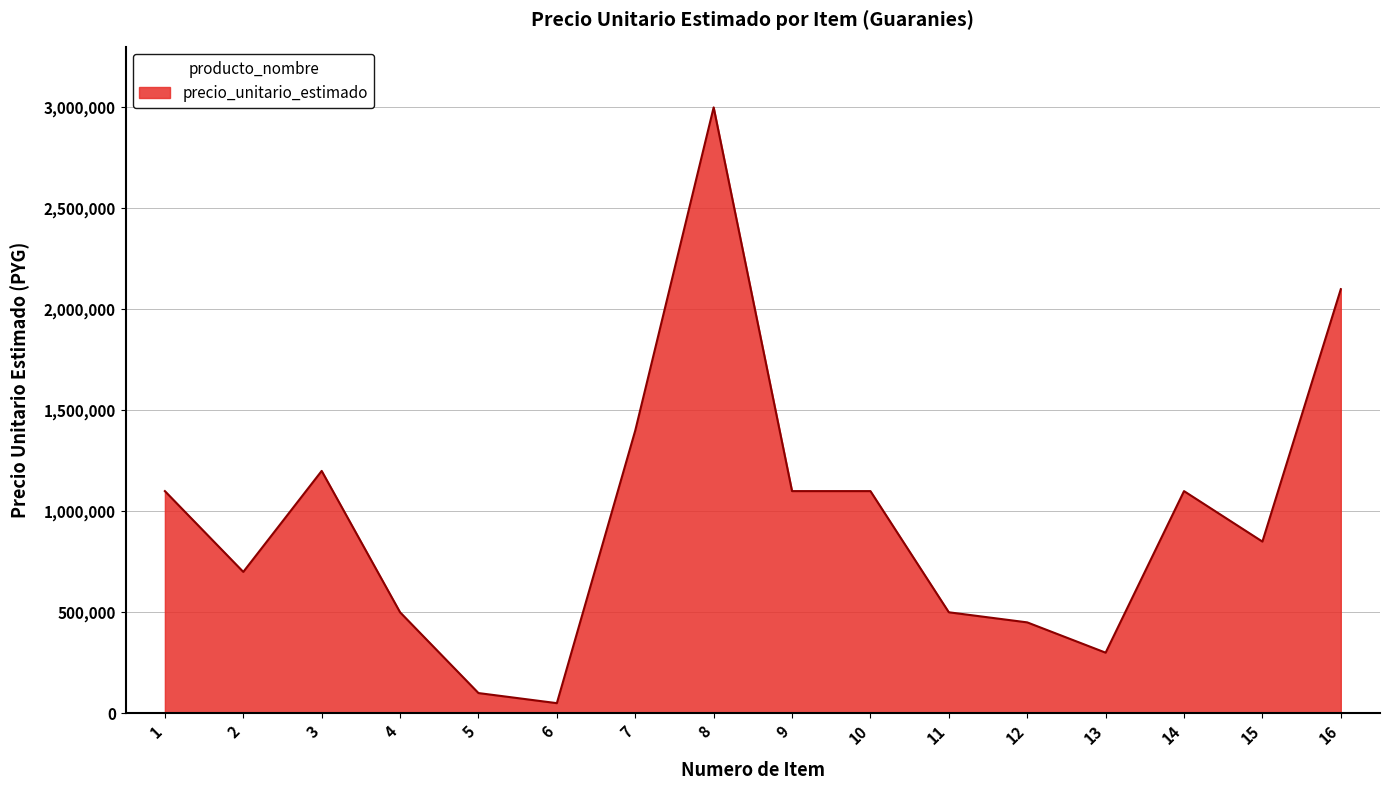

Is it true that the value at 10 is 1100000?

True